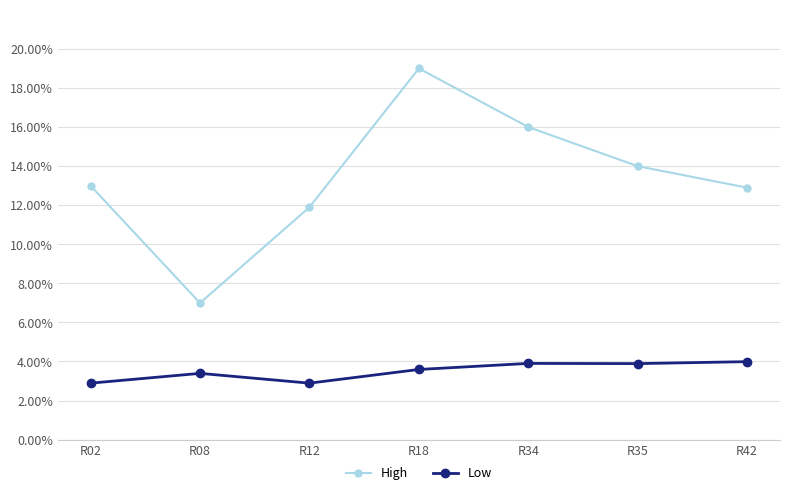

Which category has the highest value in the High series?

R18